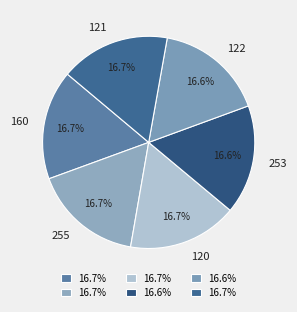

Does 253 account for over 50% of the chart?

No